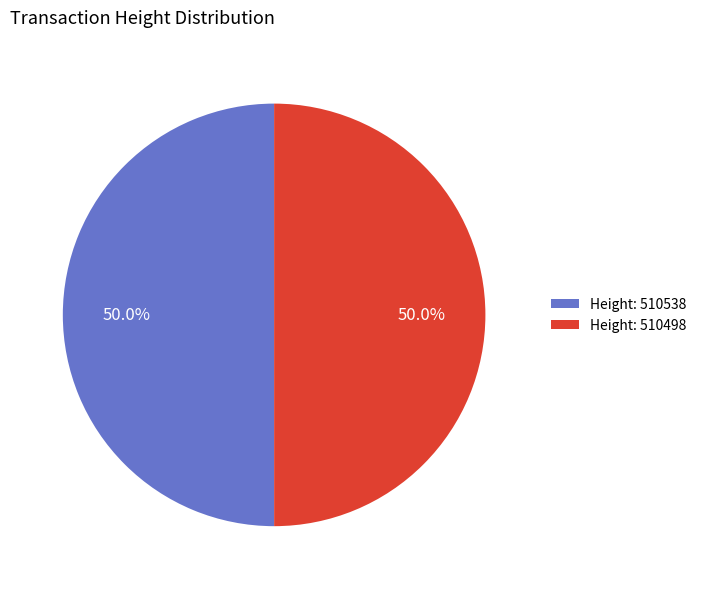

Is the sum of Height: 510538 and Height: 510498 greater than half?

Yes